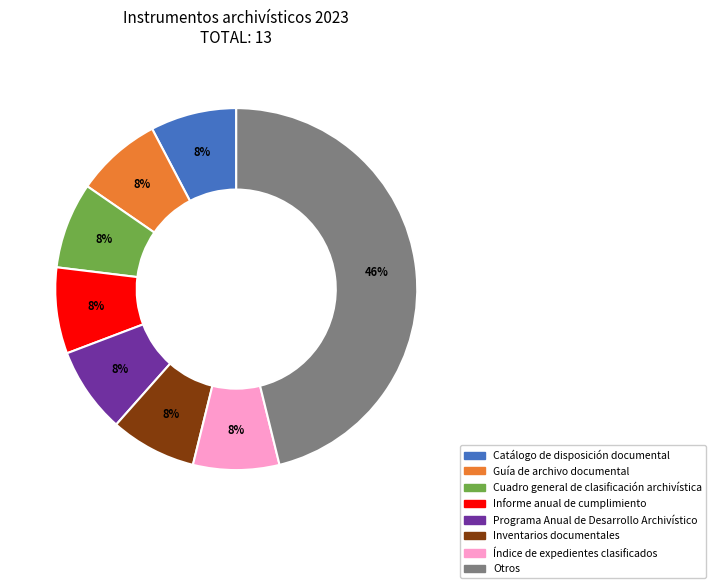

To the nearest percent, what is the average slice percentage?

12%